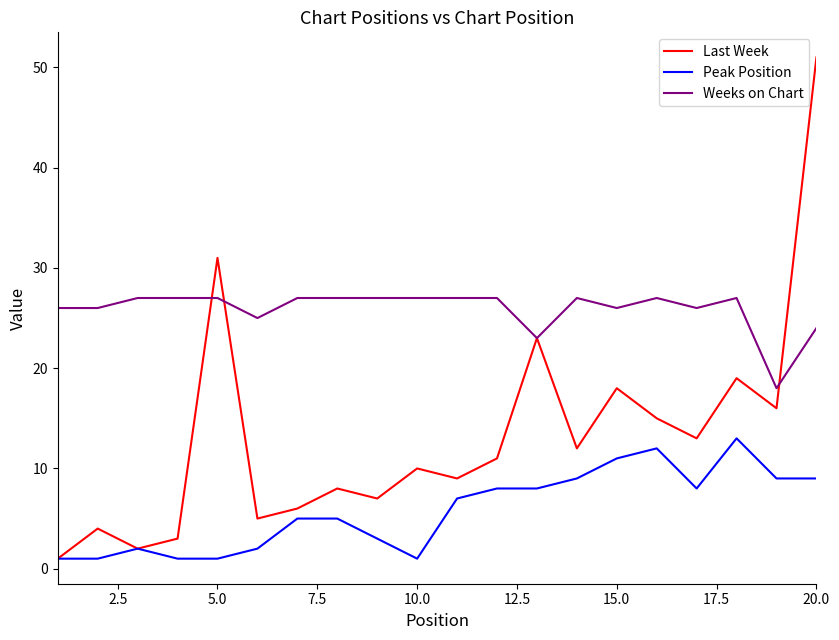

Rank the series by their maximum value, from lowest to highest.

Peak Position, Weeks on Chart, Last Week